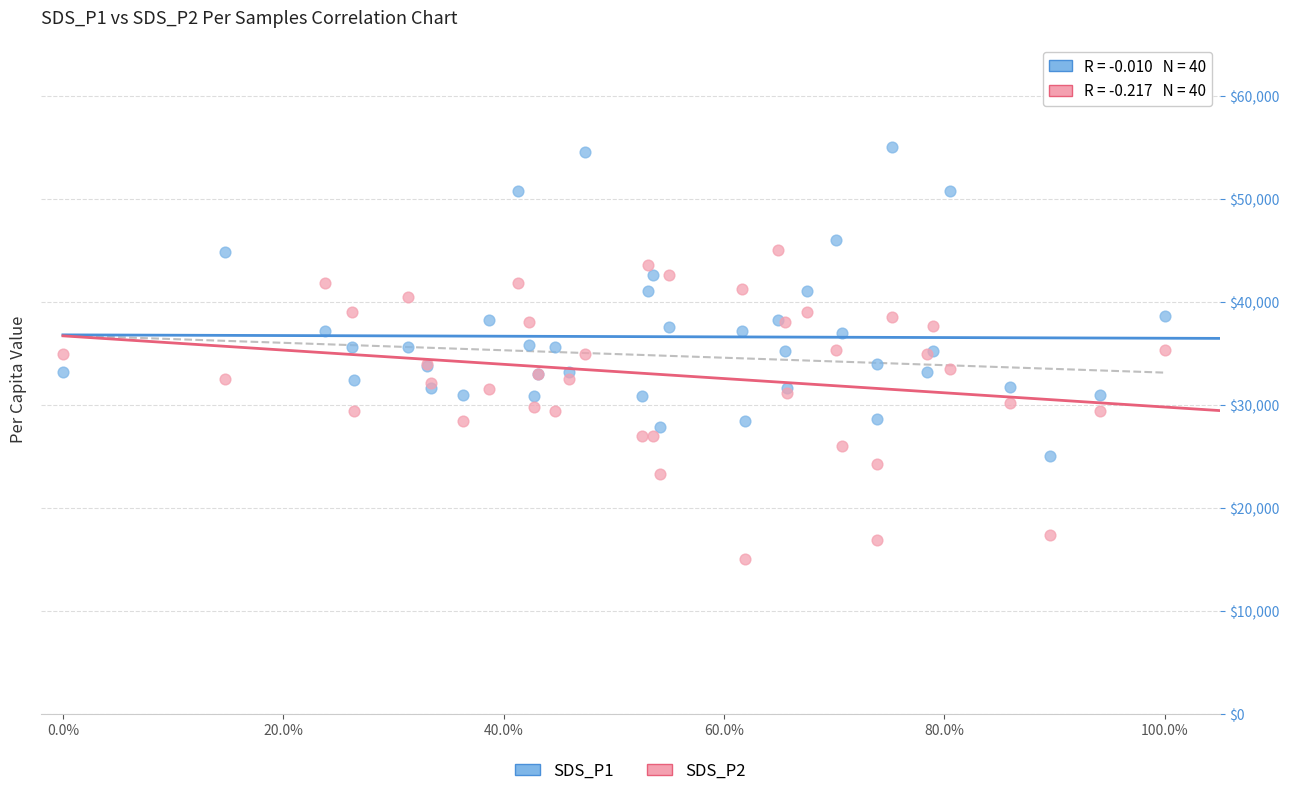

Which series contains the lowest Y value?

SDS_P2